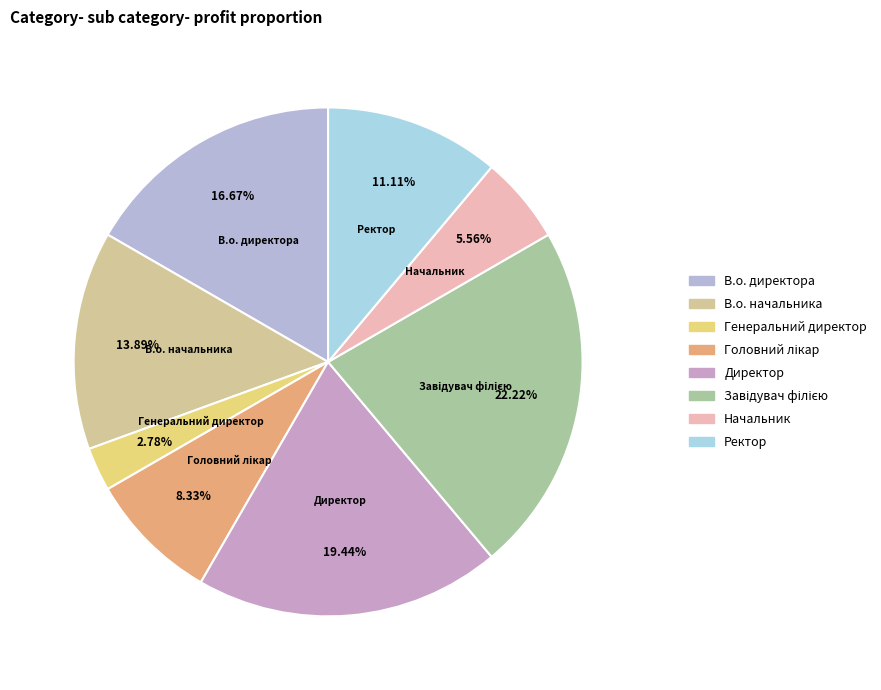

Which slice is the smallest?

Генеральний директор